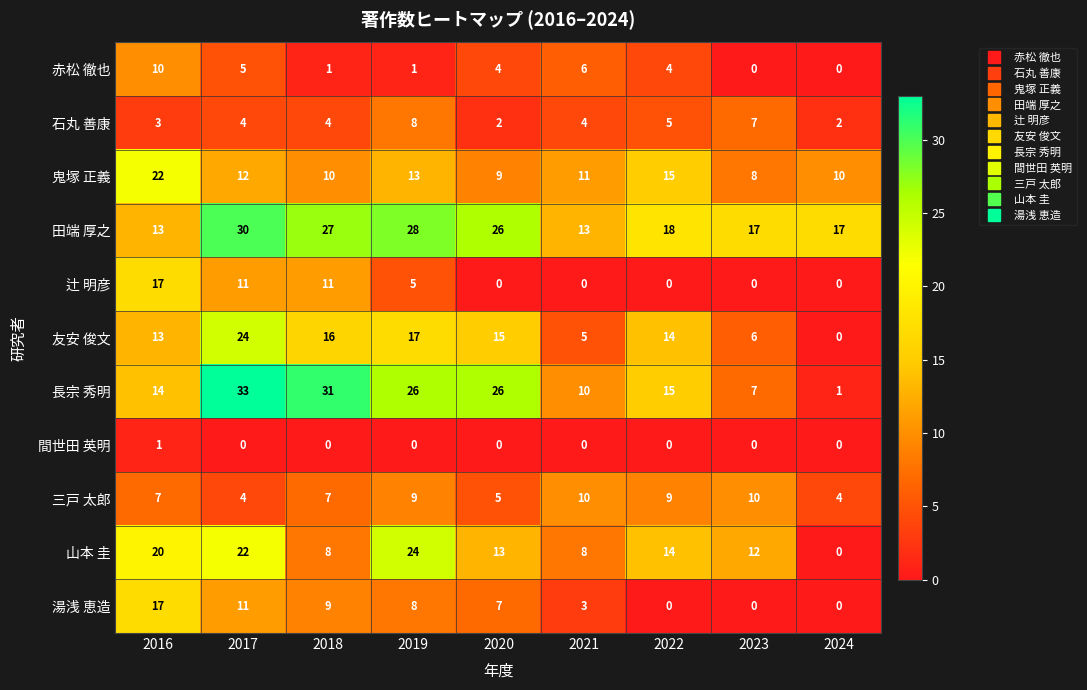

Rank the categories by 友安 俊文 value from lowest to highest.

2024, 2021, 2023, 2016, 2022, 2020, 2018, 2019, 2017